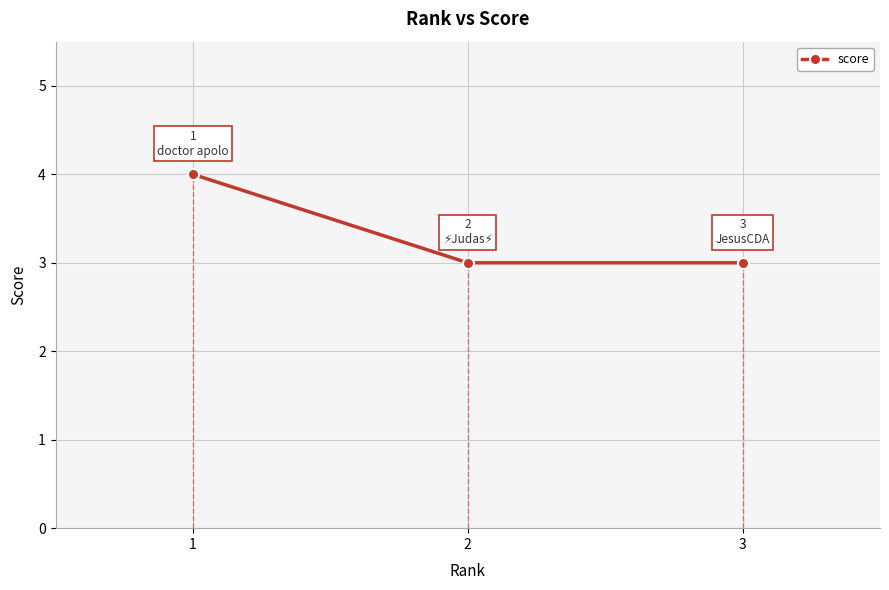

What is the minimum value shown in the chart?

3